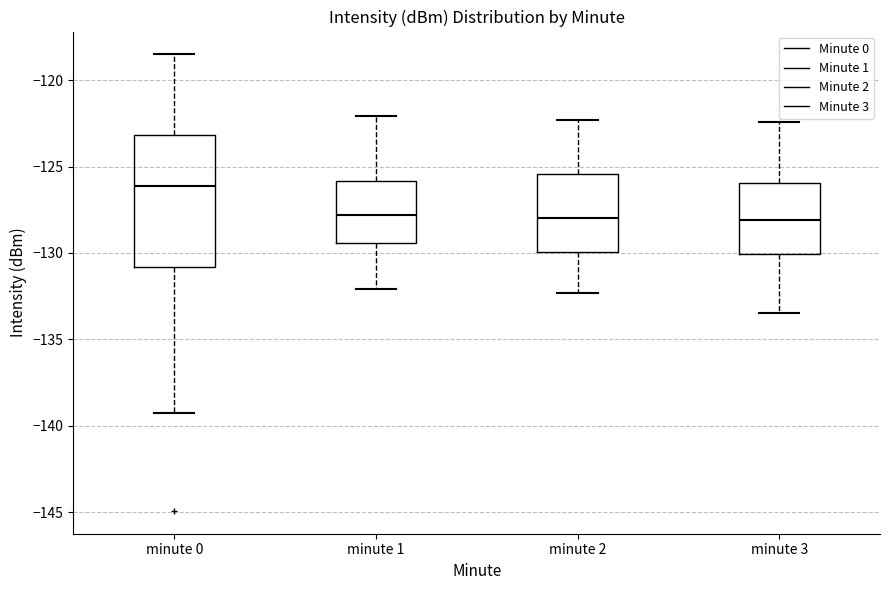

Where does the median line of the box for minute 0 sit on the y-axis? The values are not printed on the chart, so give them approximately, as read against the axis.

-126.0